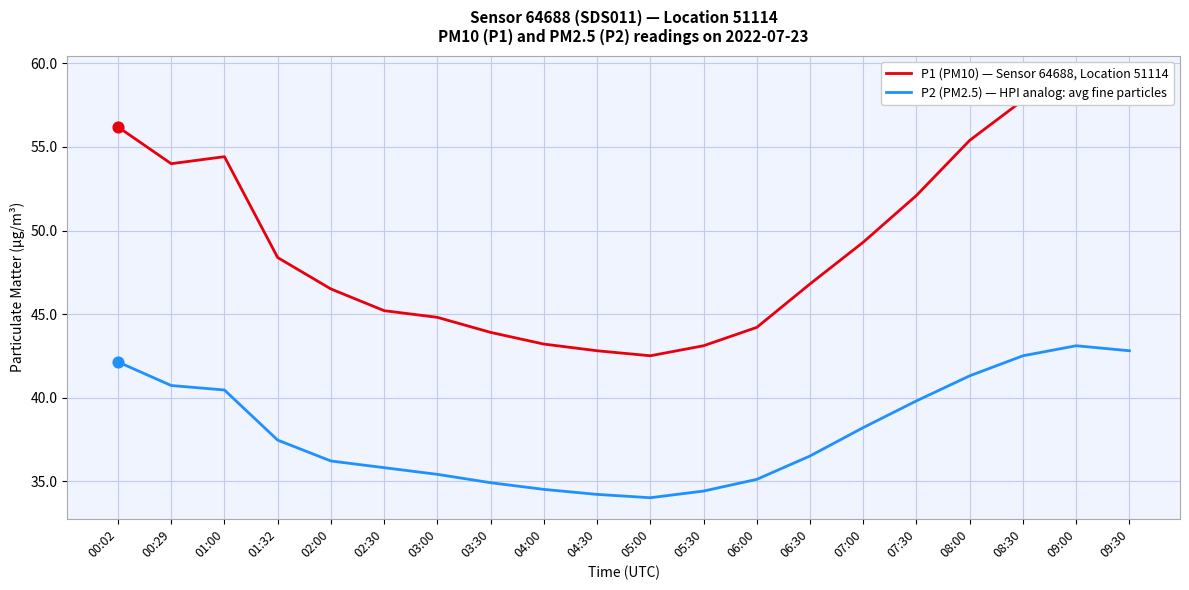

At how many categories does at least one series exceed 41?

20